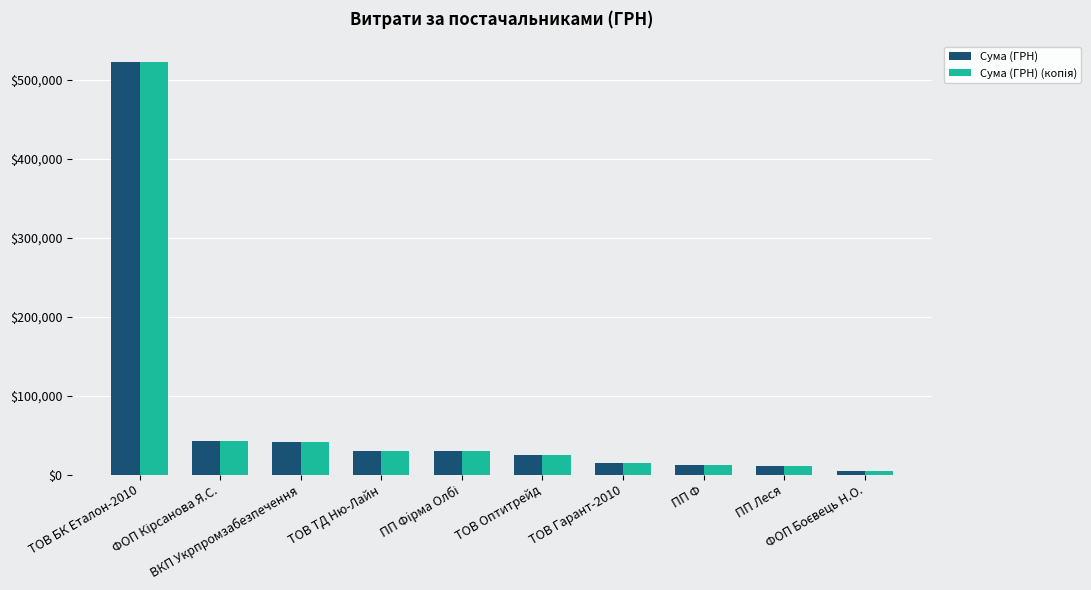

Count the number of data series in this chart.

2